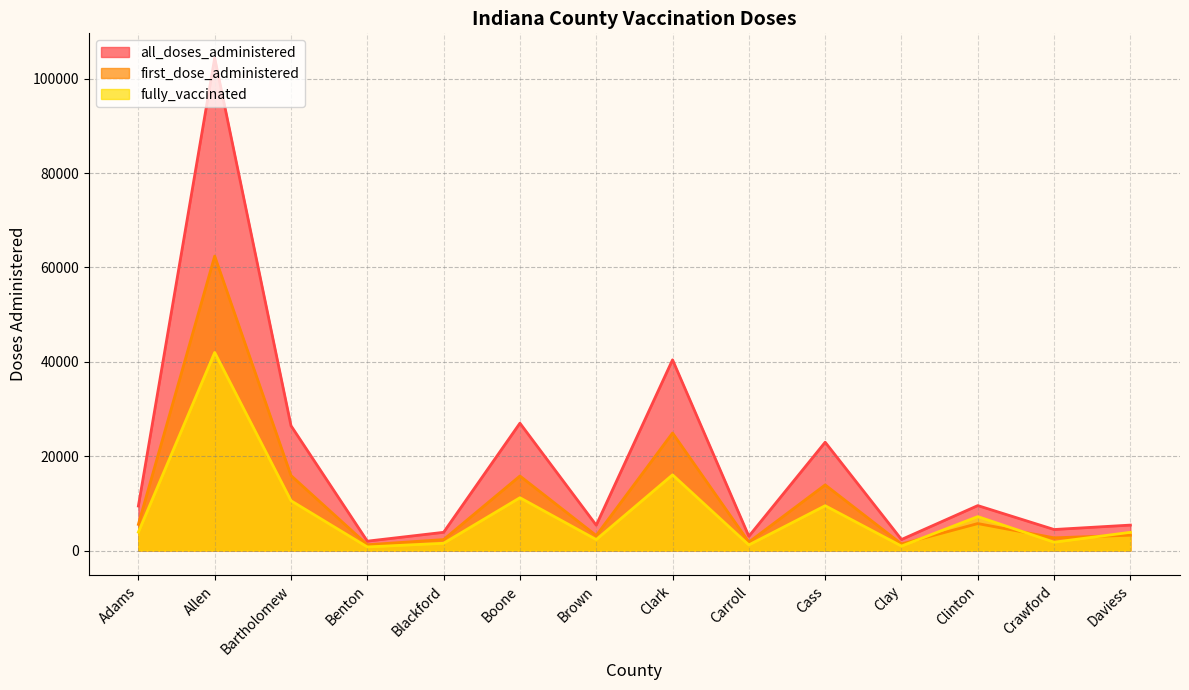

True or false: fully_vaccinated and all_doses_administered intersect in this chart.

False